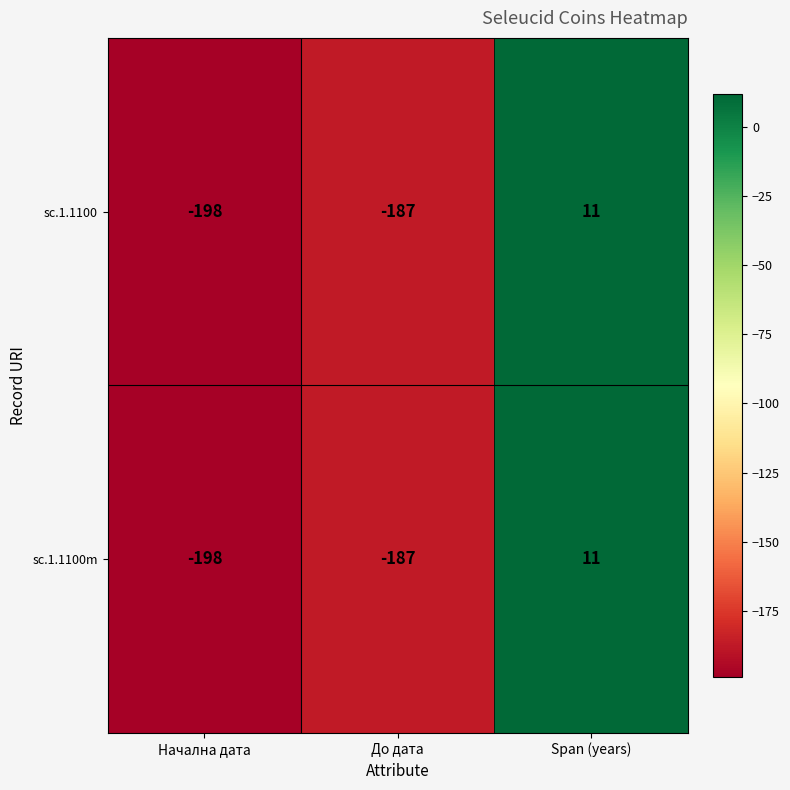

Reading right to left, extract all data points from this chart.

sc.1.1100: Span (years)=11	До дата=-187	Начална дата=-198
sc.1.1100m: Span (years)=11	До дата=-187	Начална дата=-198